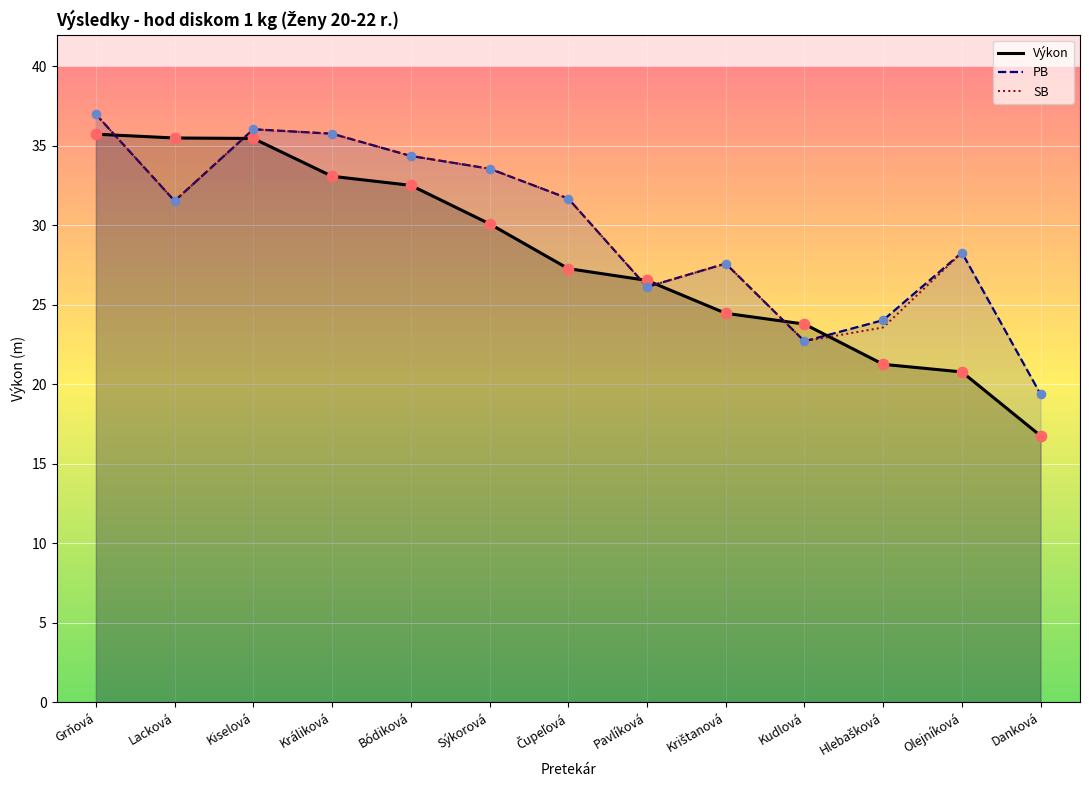

At how many categories does at least one series exceed 30?

7